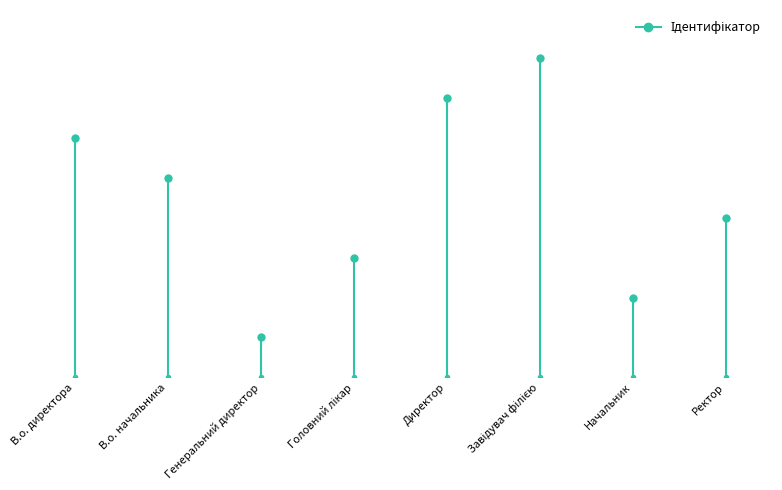

True or false: there are more than 1 points higher than both neighbors.

False